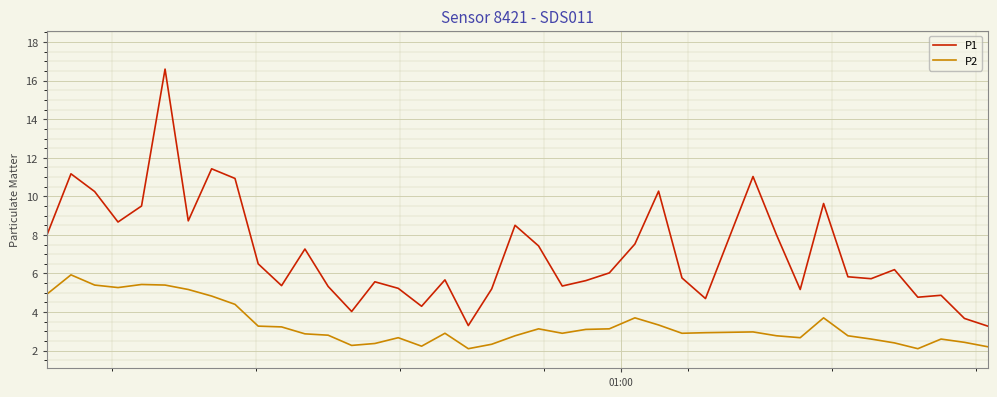

True or false: P2 and P1 cross at least once.

False